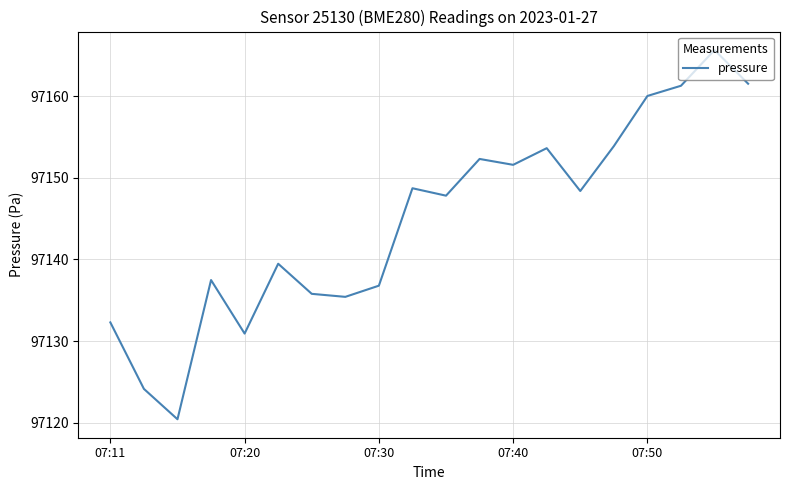

Count the number of data series in this chart.

1